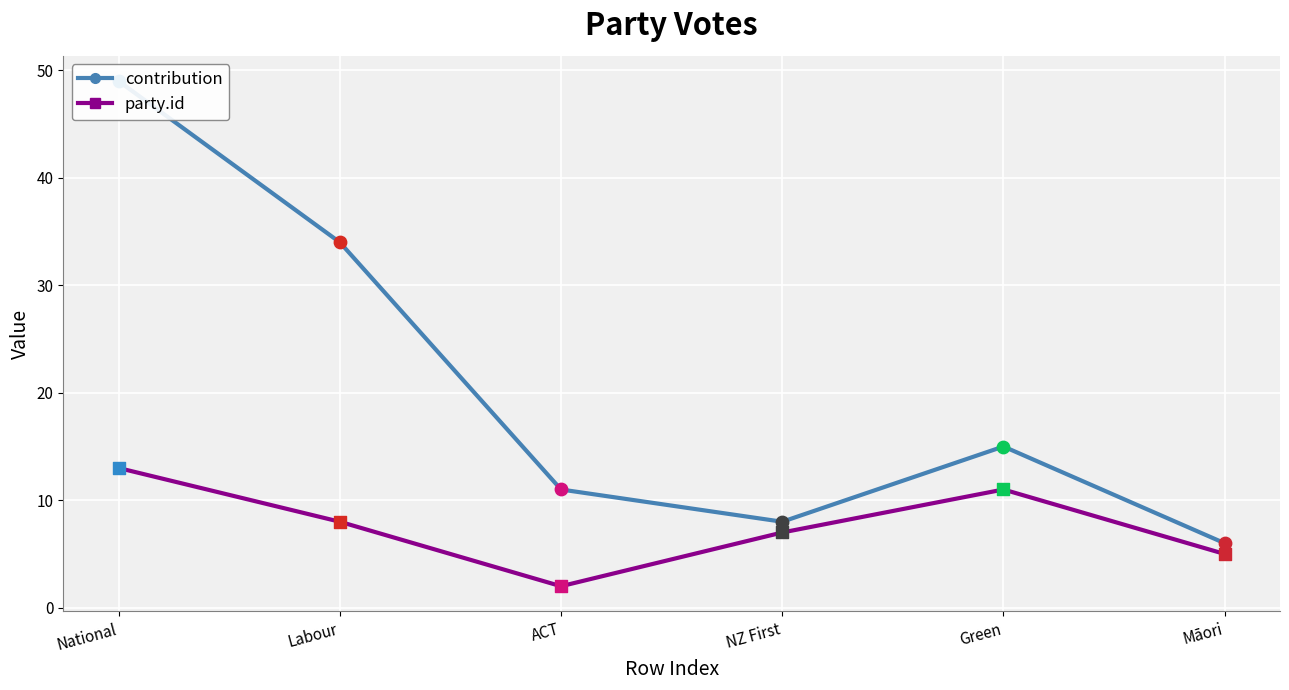

At which category is the sum across all series the highest?

National